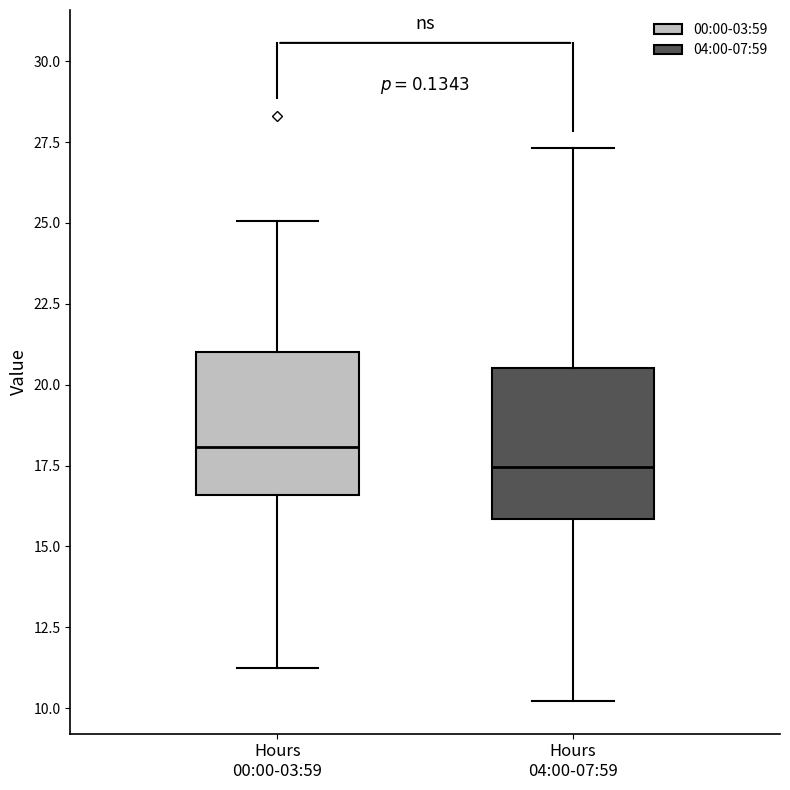

Reading left to right, read every box against the y-axis: the position of its median line, the range the box covers, and the ends of its whiskers. The values are not printed on the chart, so give them approximately, as read against the axis.

Hours 00:00-03:59: median 18.0, box 16.5 to 21.0, whiskers 11.0 to 25.0
Hours 04:00-07:59: median 17.5, box 16.0 to 20.5, whiskers 10.0 to 27.5